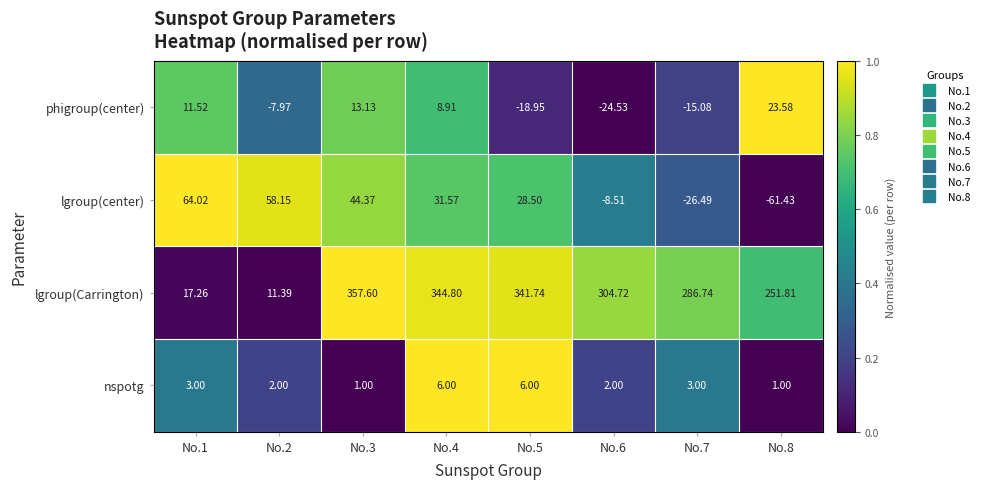

At No.6, list the series in order from largest to smallest.

lgroup(Carrington), nspotg, lgroup(center), phigroup(center)